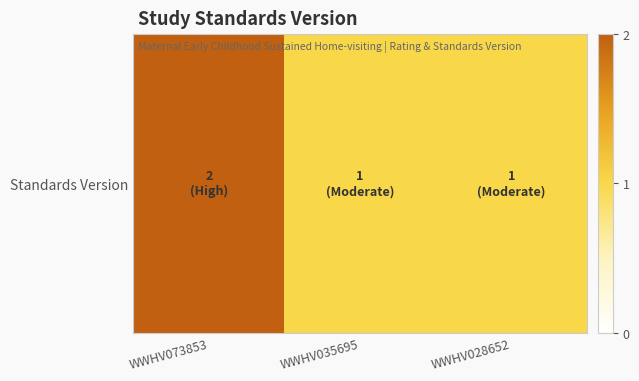

At which category does the chart reach its peak across all series?

WWHV073853